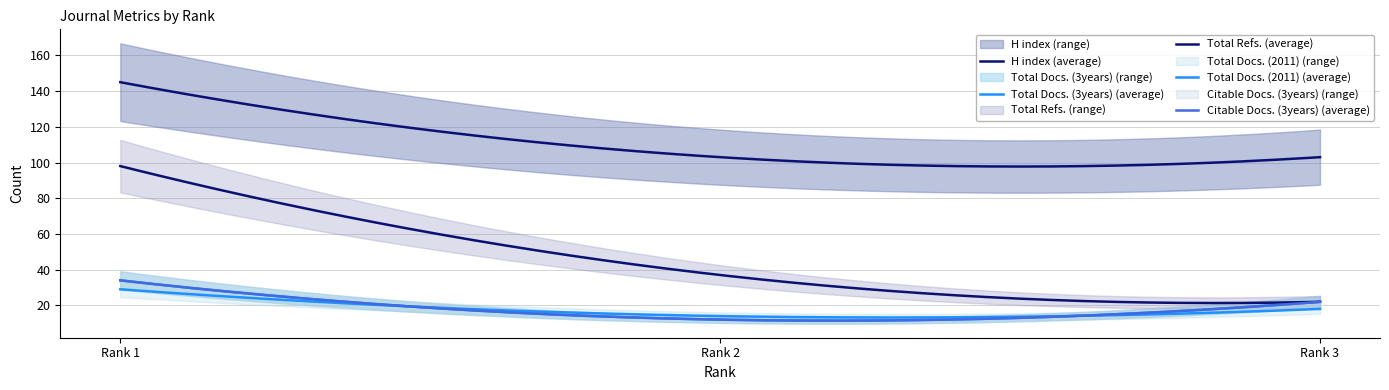

What is the difference between the Total Docs. (3years) values at 3 and 2?

10